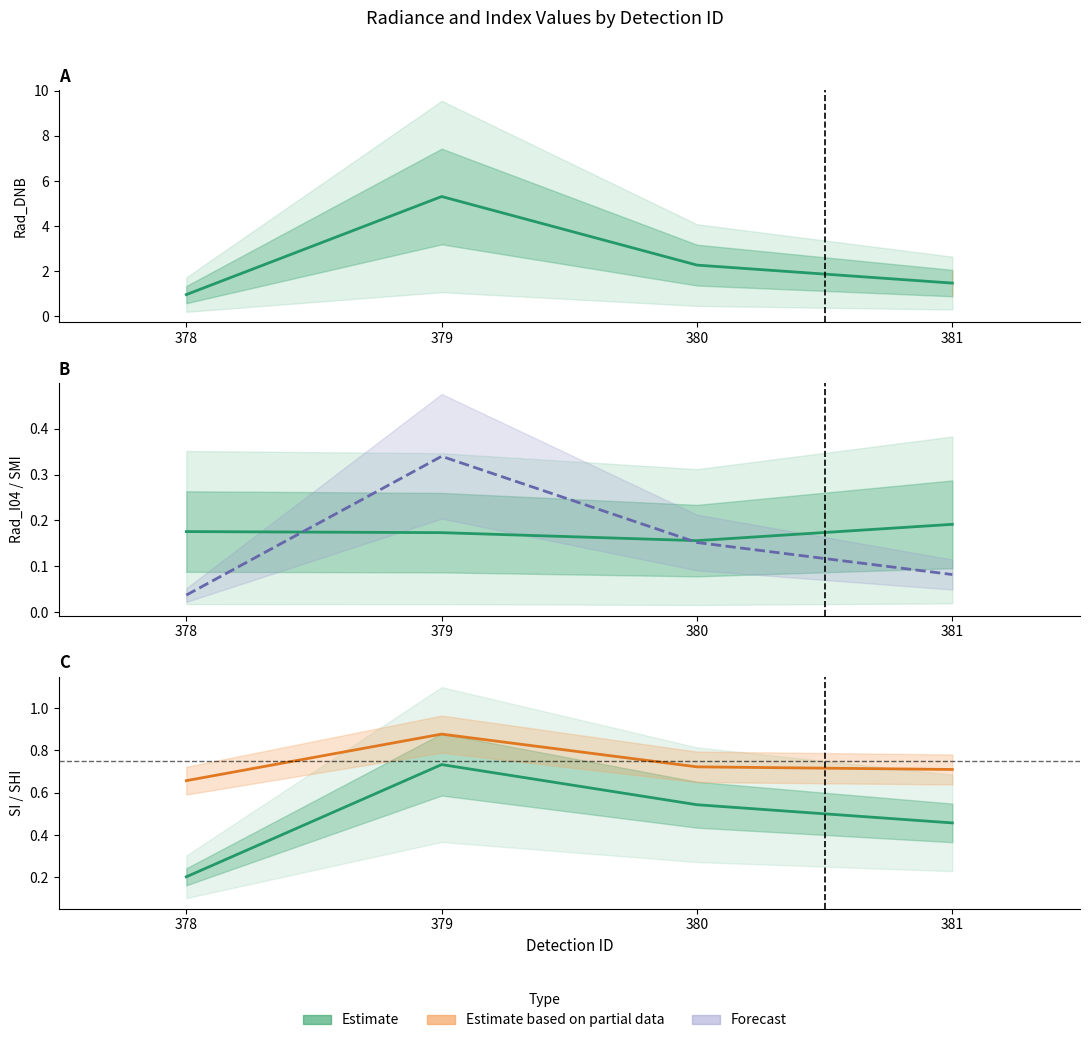

In SI, how many points are higher than both neighbors (excluding endpoints)?

1